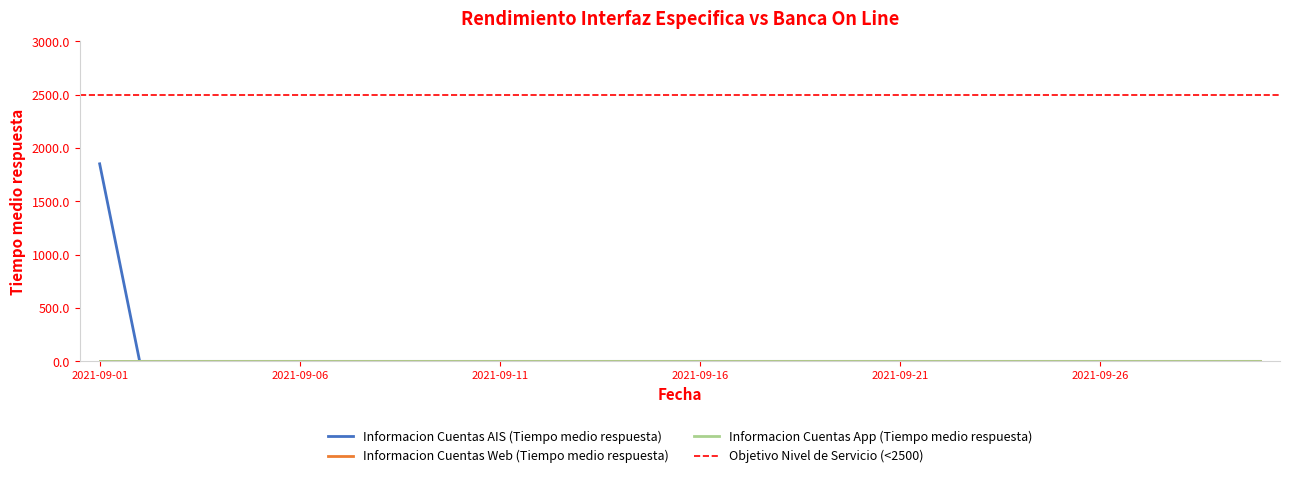

Between 2021-09-17 and 2021-09-04, which is larger?

2021-09-17